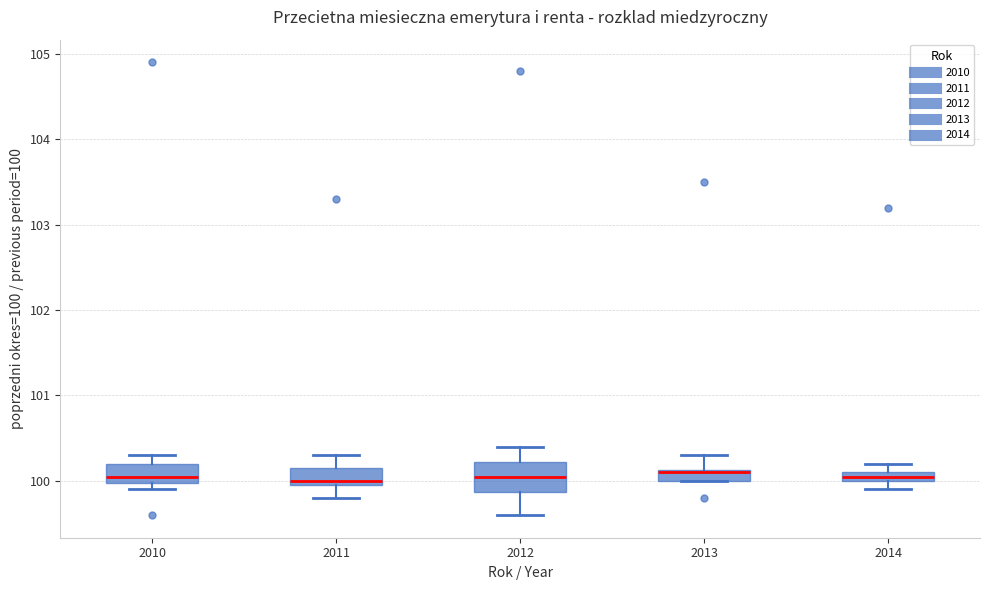

Where is the upper edge of the box at x = 2011 on the y-axis? The values are not printed on the chart, so give them approximately, as read against the axis.

100.2